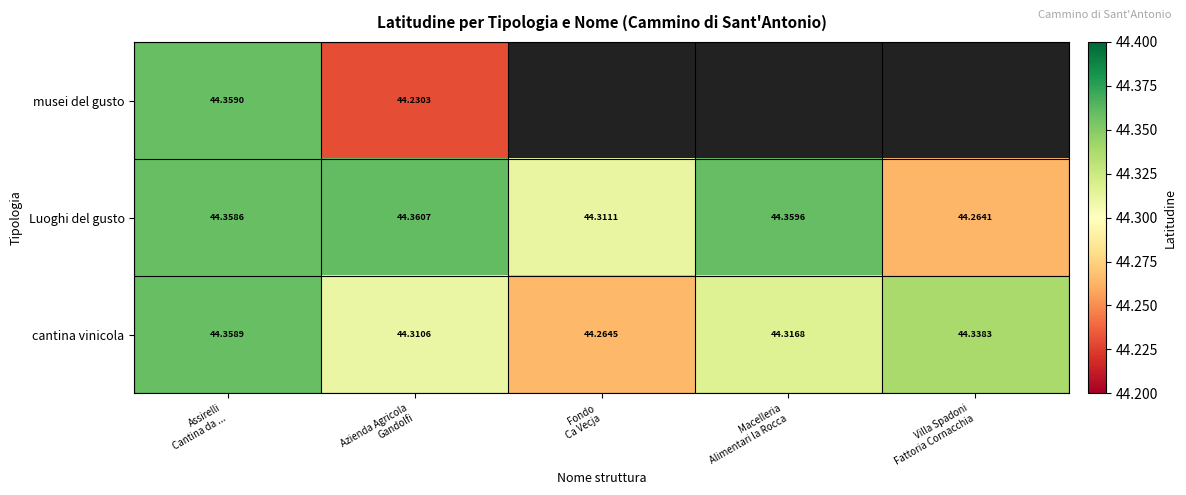

Read the cantina vinicola value at Azienda Agricola Gandolfi.

44.3